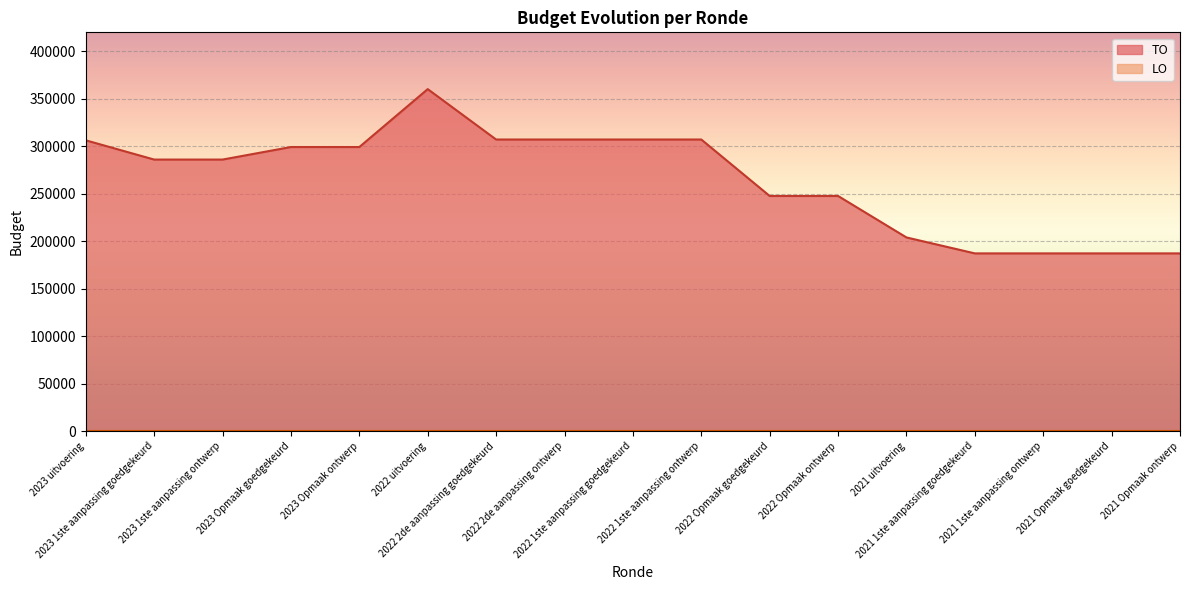

Does the chart display data point markers on the line(s)?

No